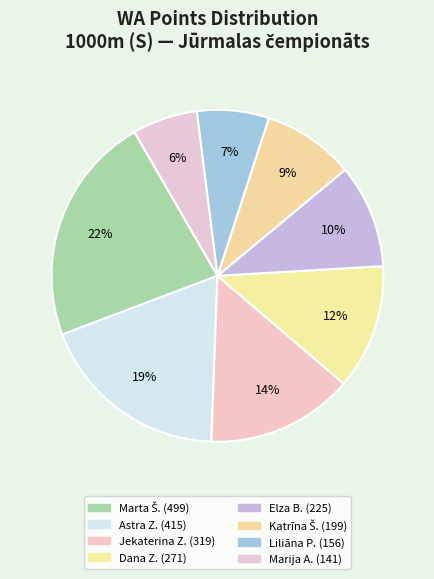

How many slices are in this pie chart?

8